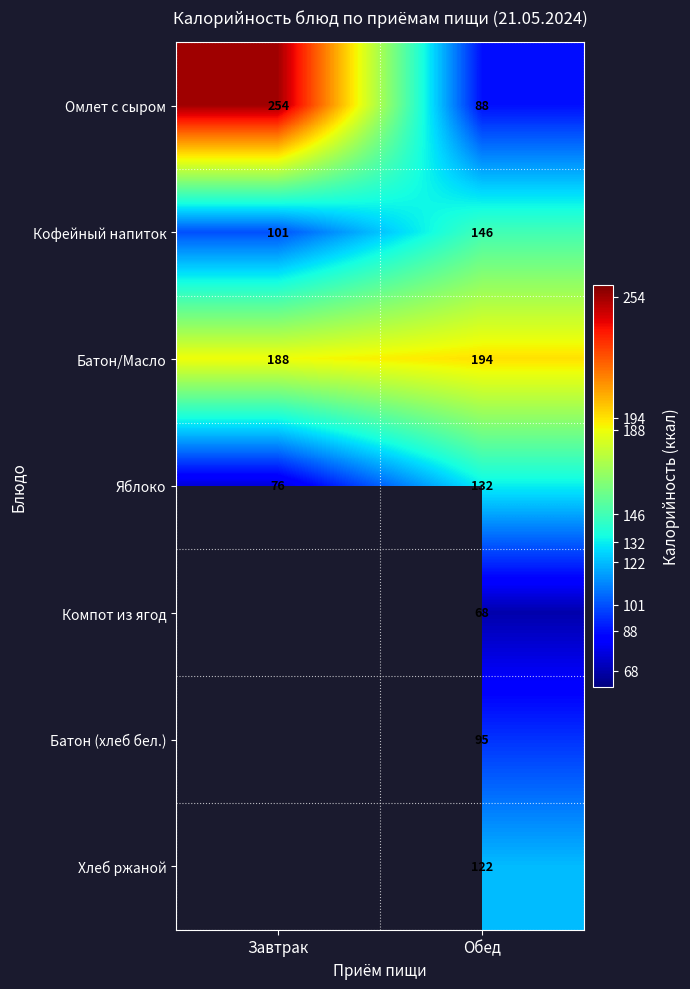

True or false: Яблоко has a value of 132 at Обед.

True